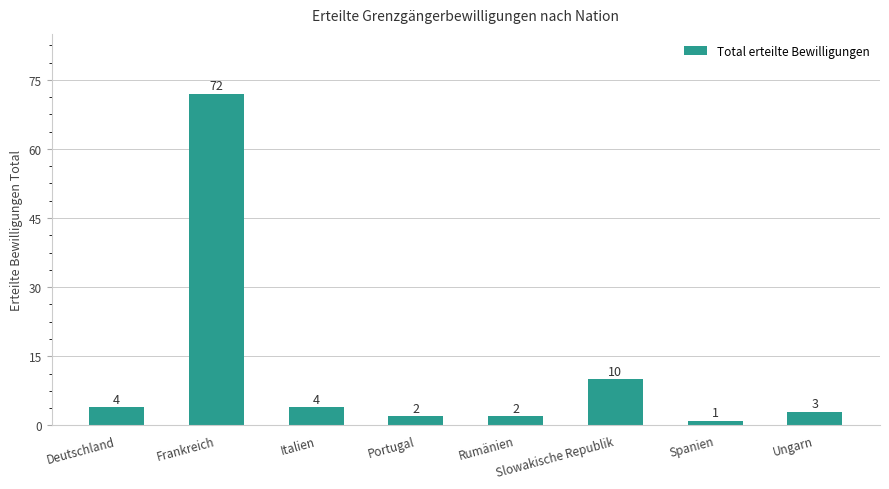

The chart shows a value of 7 at Deutschland. True or false?

False